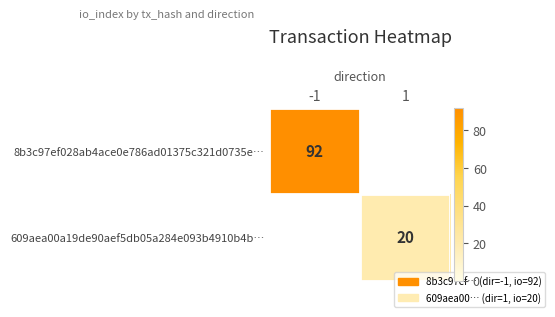

Is it true that 609aea00a19de90aef5db05a284e093b4910b4b… equals 11 at 1?

False